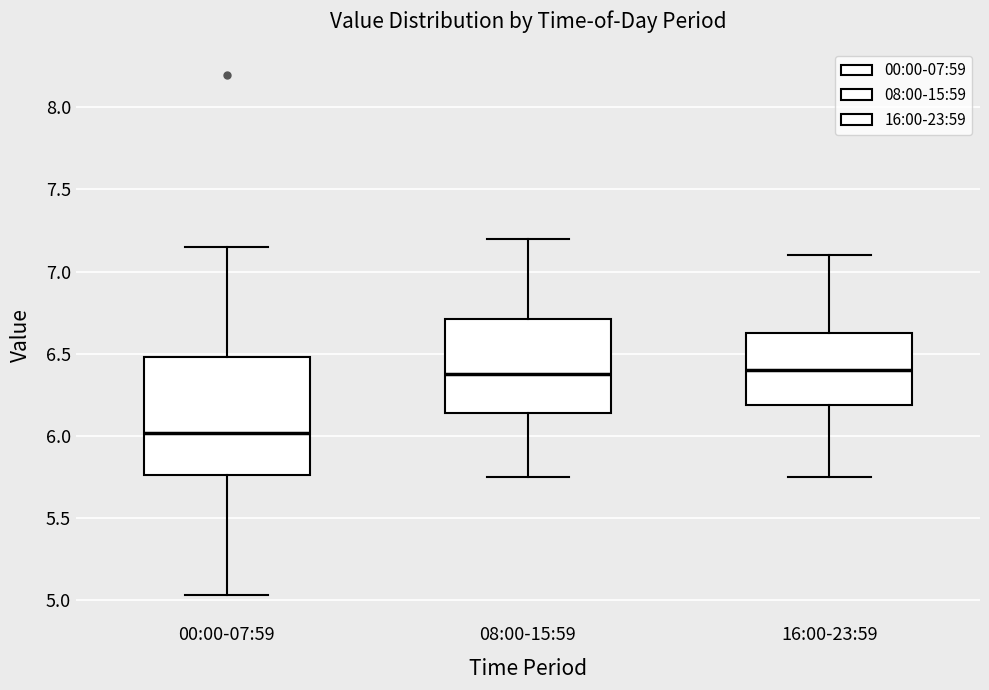

Which box is the tallest, from its lower edge to its upper edge?

00:00-07:59